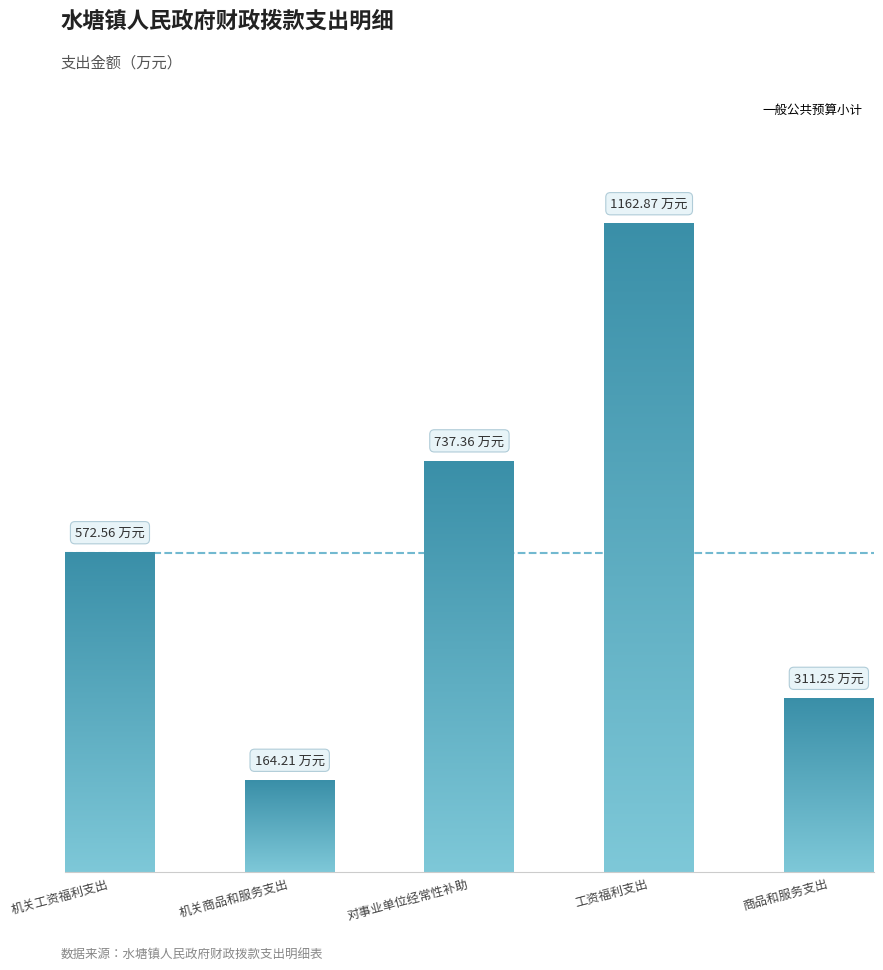

How many values are below 572?

2